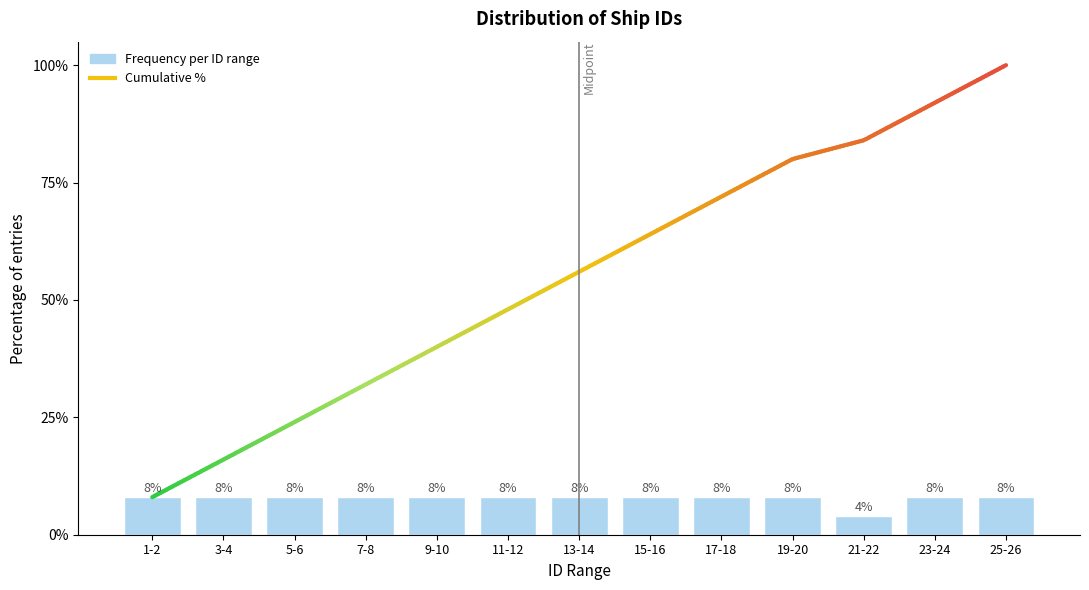

Reading right to left, list all the values displayed in this chart.

8	8	4	8	8	8	8	8	8	8	8	8	8